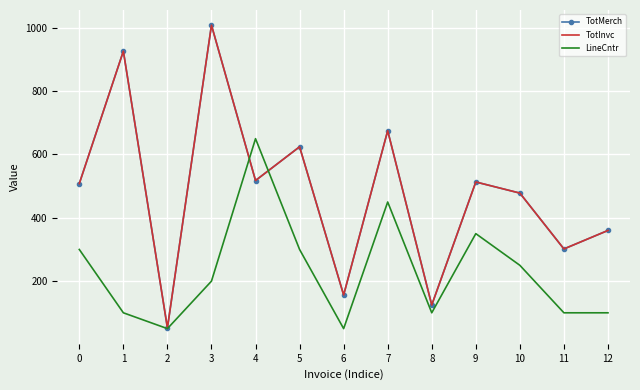

What is the total value across all series at 12?

820.2